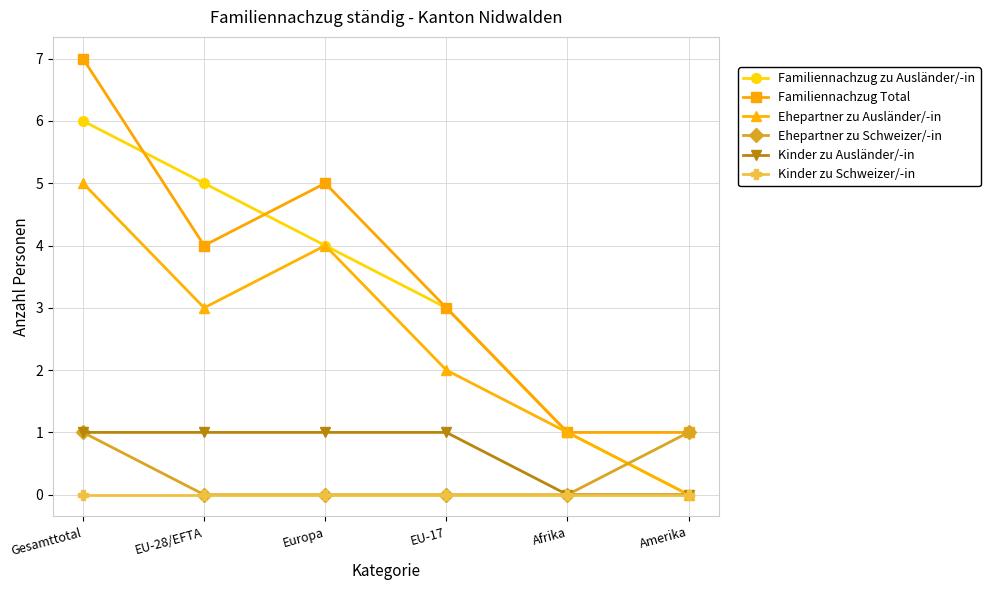

How many intersections are there between Ehepartner zu Schweizer/-in and Ehepartner zu Ausländer/-in?

1